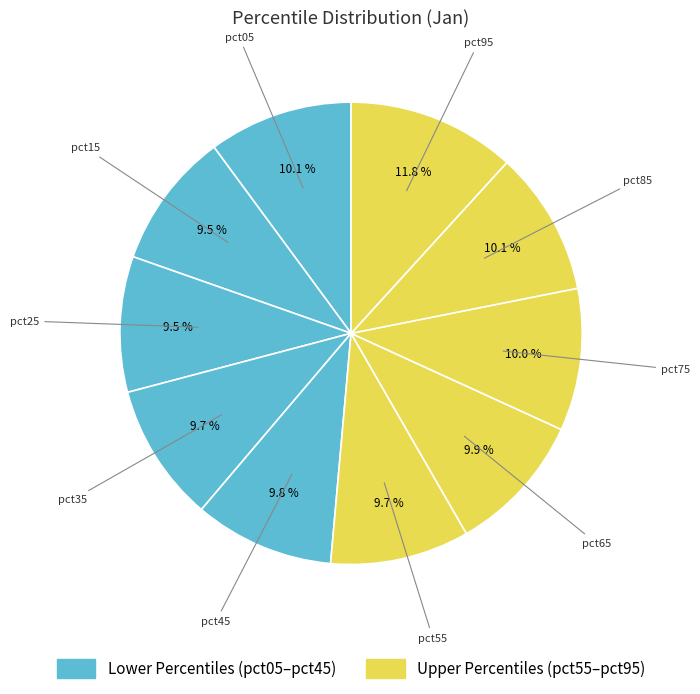

Does any single category account for the majority?

No